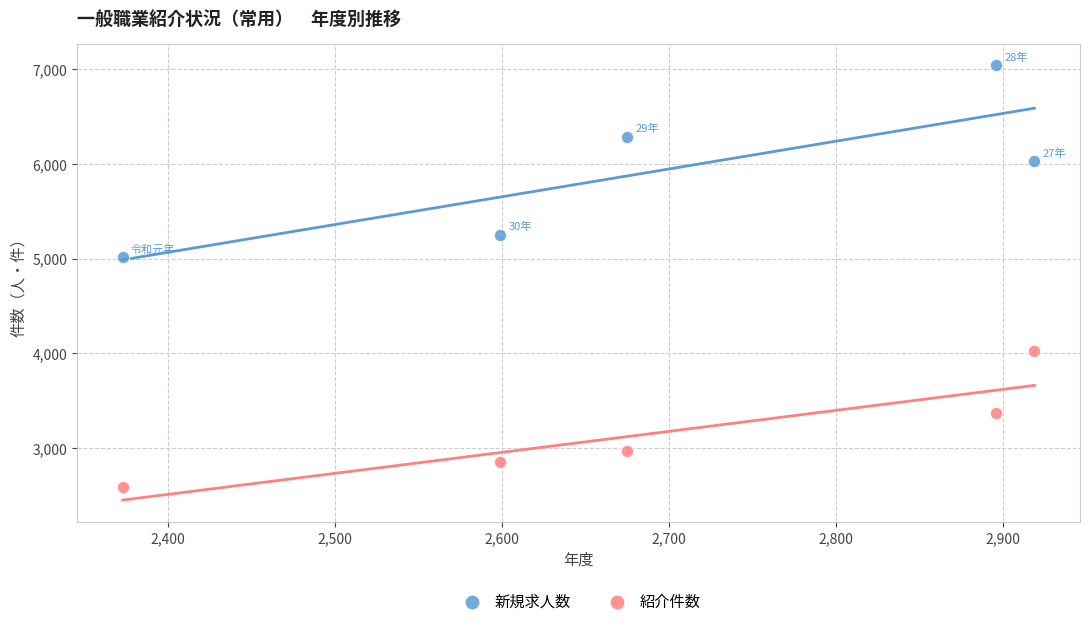

Which series contains the lowest Y value?

紹介件数